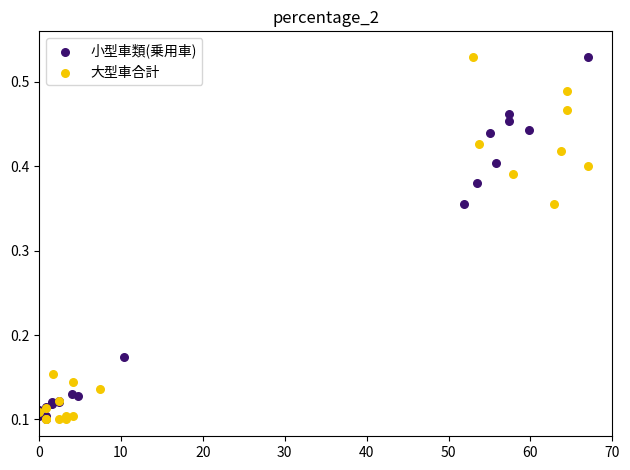

What are all the series names shown in the legend?

小型車類(乗用車), 大型車合計